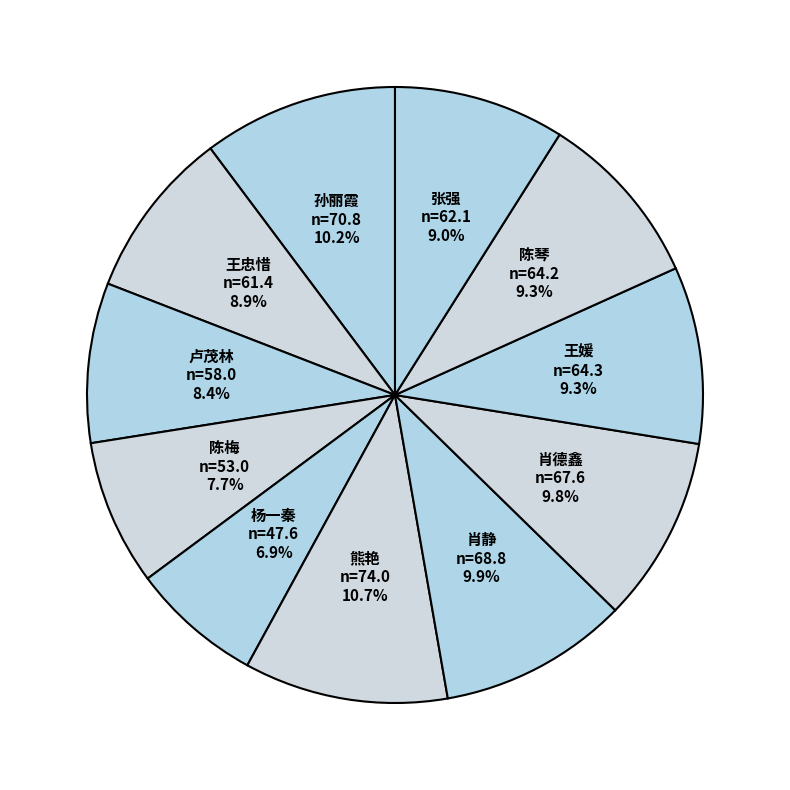

Does 孙丽霞 account for over 50% of the chart?

No